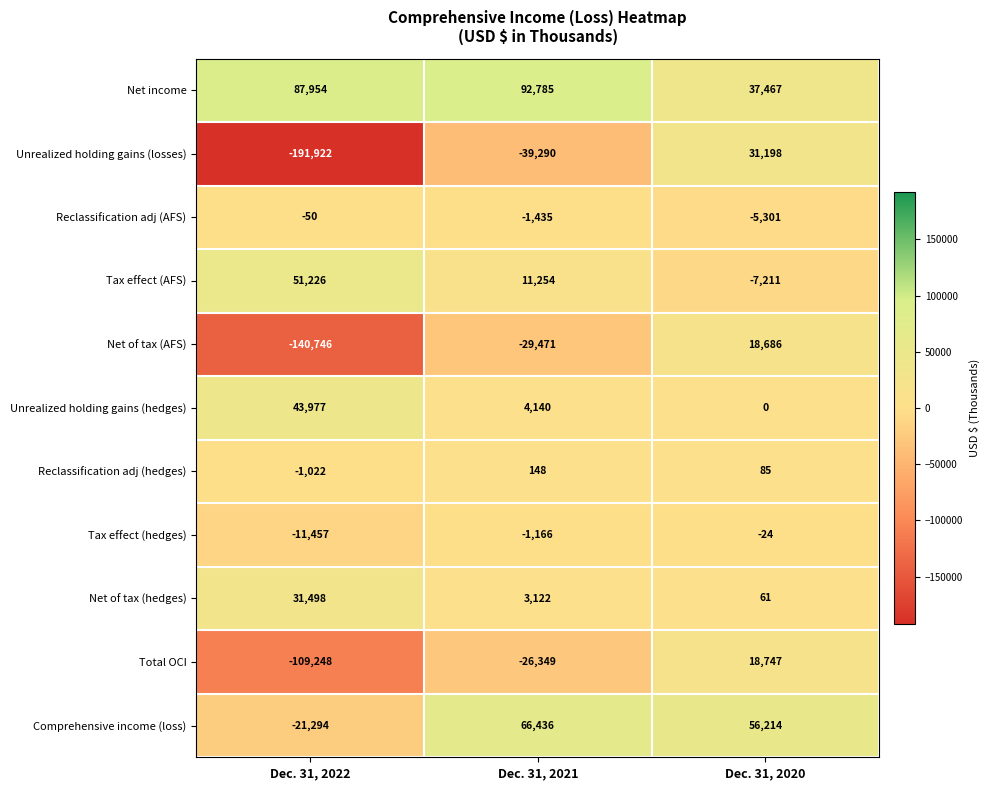

Where does the Total OCI series first go above -26349?

Dec. 31, 2020